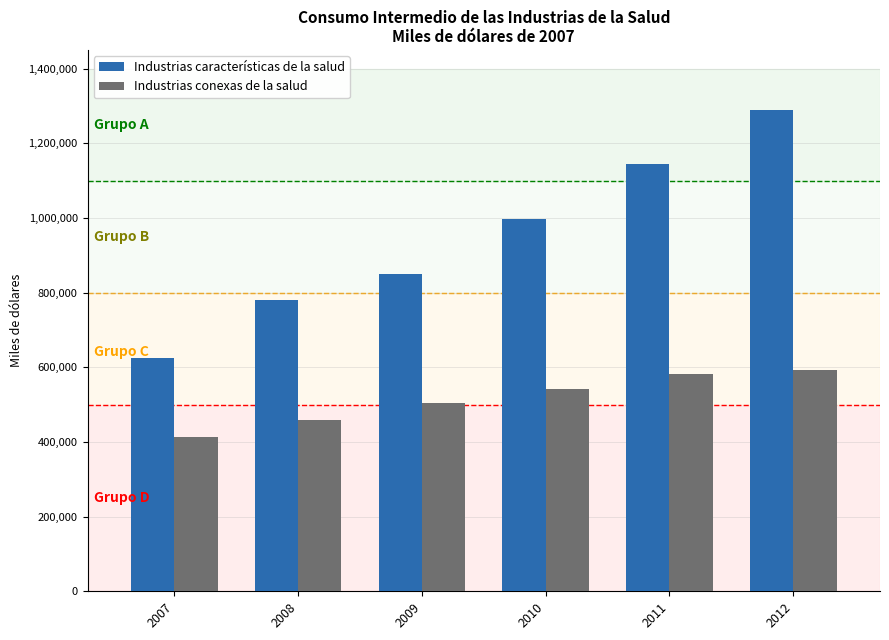

Which label corresponds to the smallest value in the chart?

2007